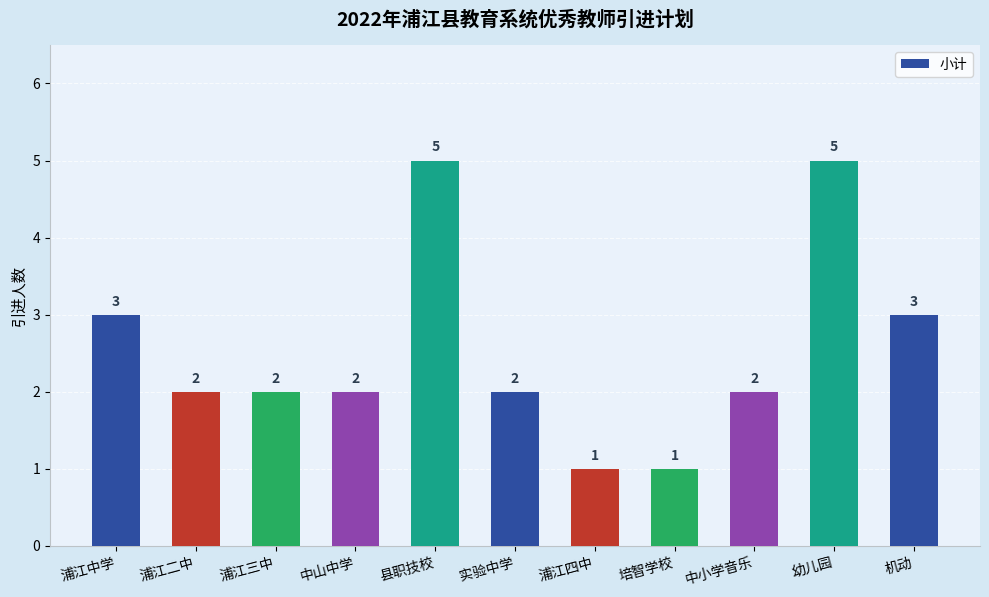

What is the minimum value shown in the chart?

1